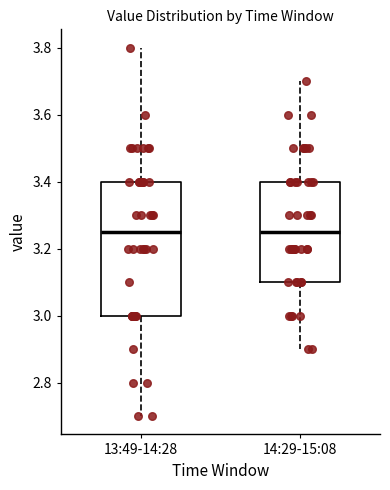

Reading left to right, read every box against the y-axis: the position of its median line, the range the box covers, and the ends of its whiskers. The values are not printed on the chart, so give them approximately, as read against the axis.

13:49-14:28: median 3.26, box 3.00 to 3.40, whiskers 2.70 to 3.80
14:29-15:08: median 3.26, box 3.10 to 3.40, whiskers 2.90 to 3.70